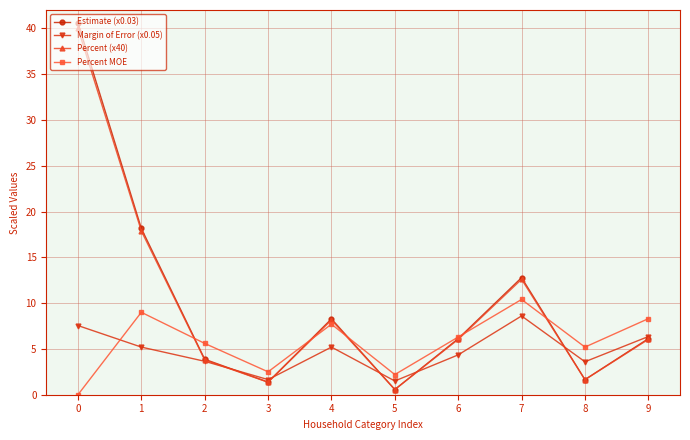

What value does the Margin of Error (x0.05) series have at 2?

3.7